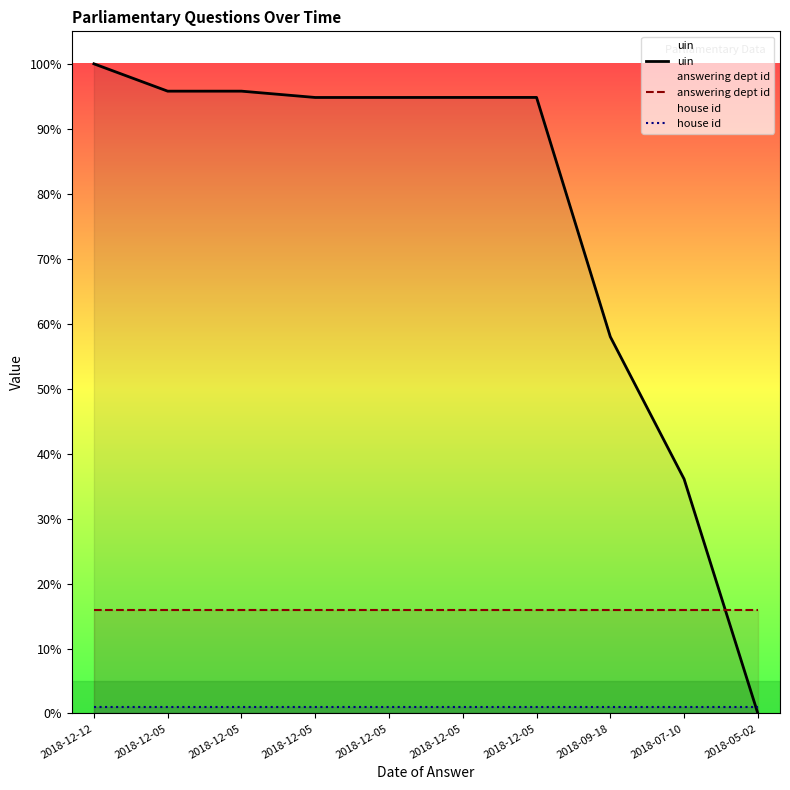

True or false: house id and uin cross at least once.

True